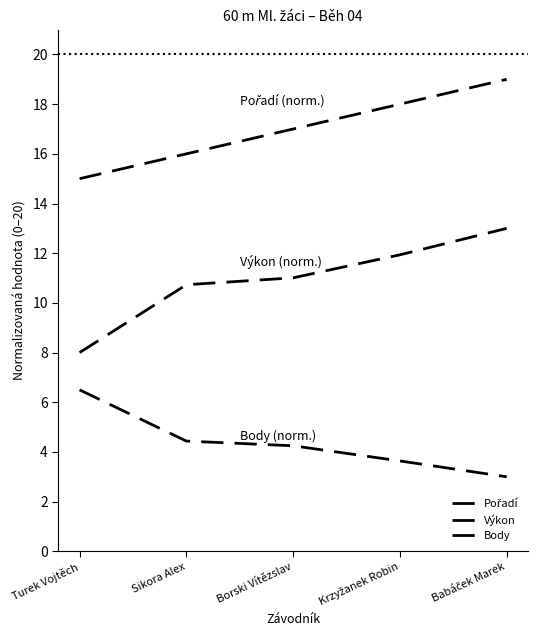

Which has a higher value, Krzyžanek Robin or Borski Vítězslav?

Krzyžanek Robin